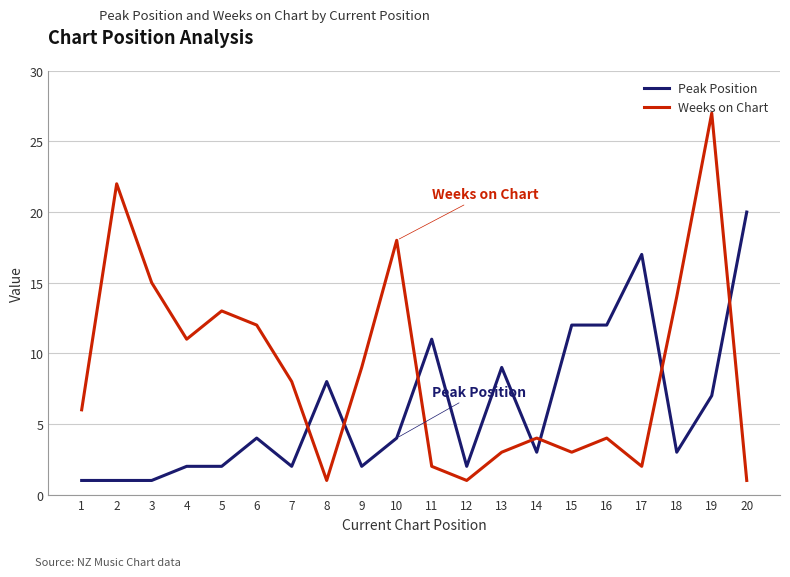

What is the minimum value shown in the chart?

1